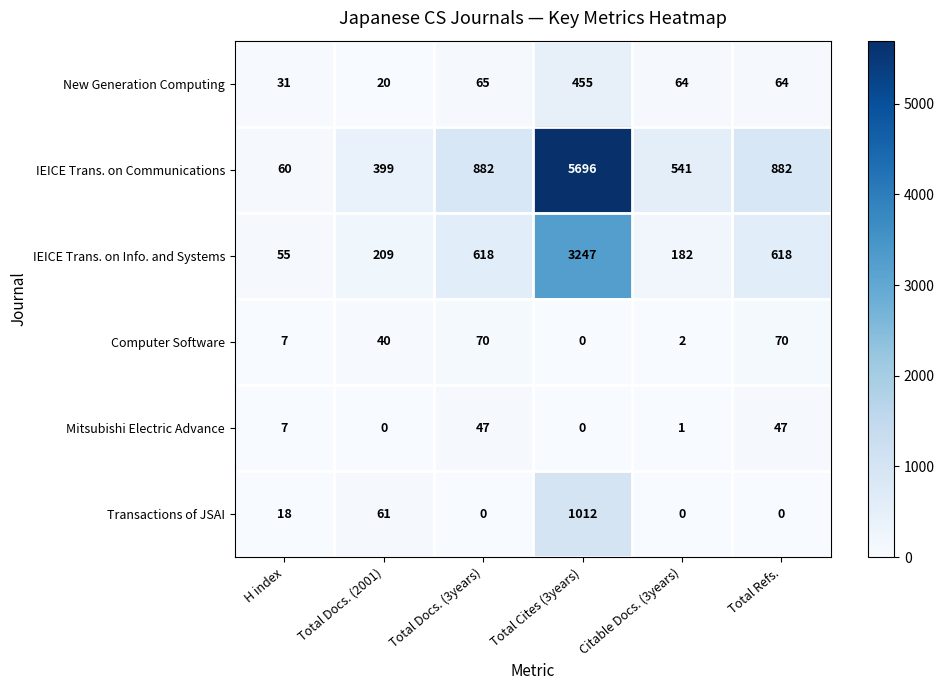

At which label is Transactions of JSAI closest to 506?

Total Docs. (2001)